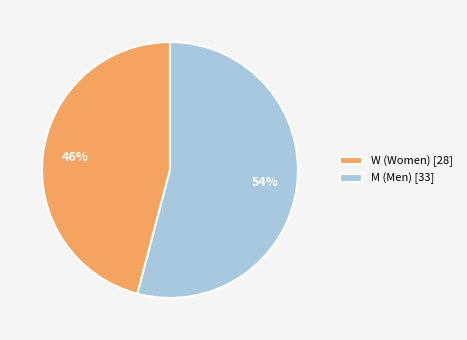

To the nearest percent, what percentage of the pie is W?

46%